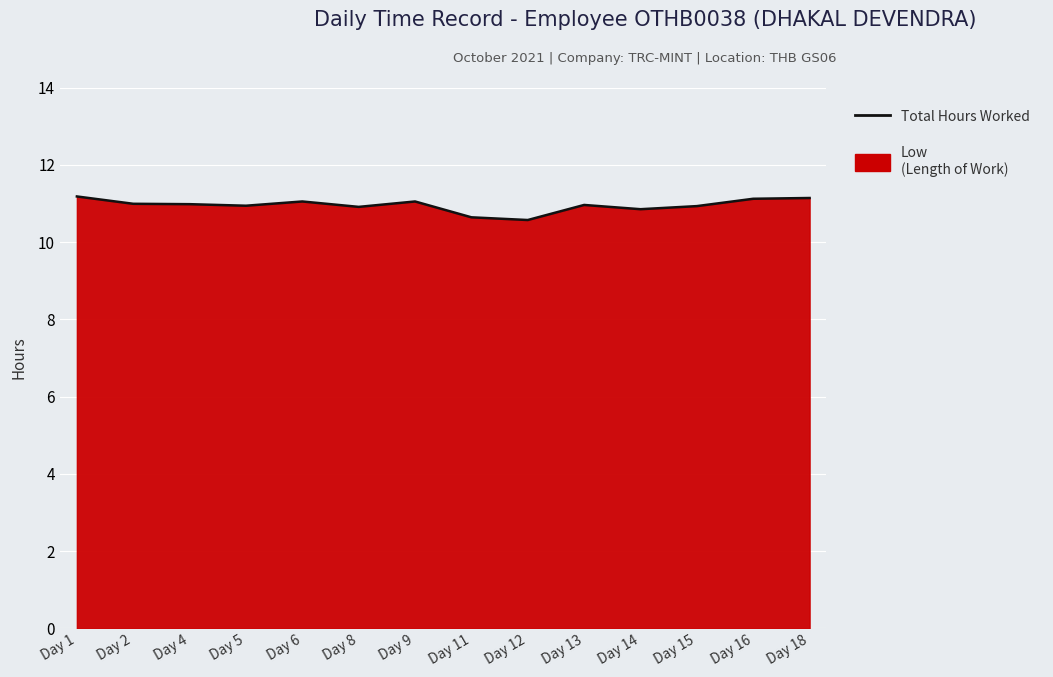

True or false: the data shows 10.9 at Day 5.

True